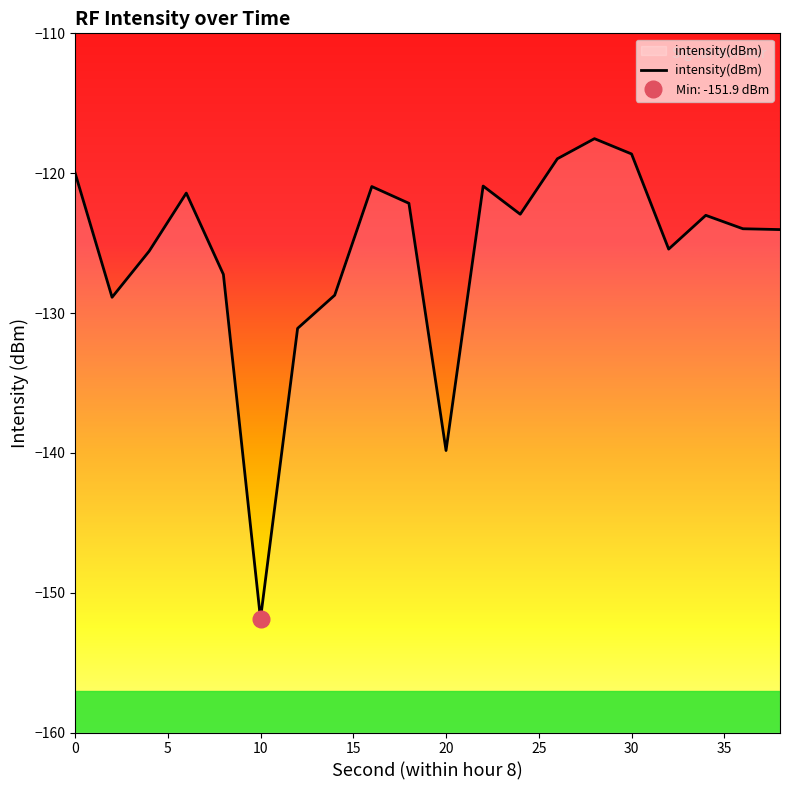

How many interior local valleys (lower than both neighbors) does the data have?

5